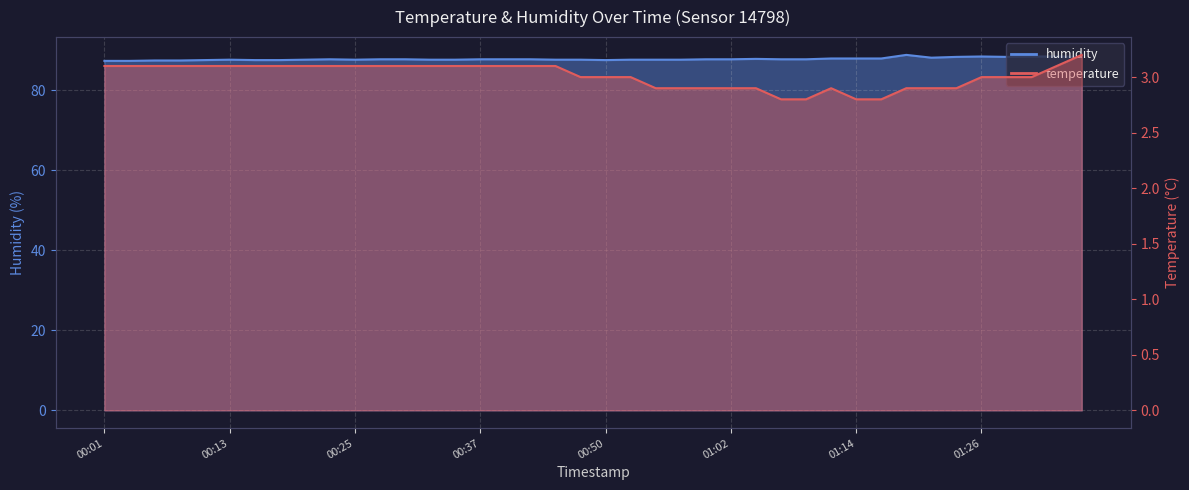

The value of humidity at 00:40 is 87.8. True or false?

True